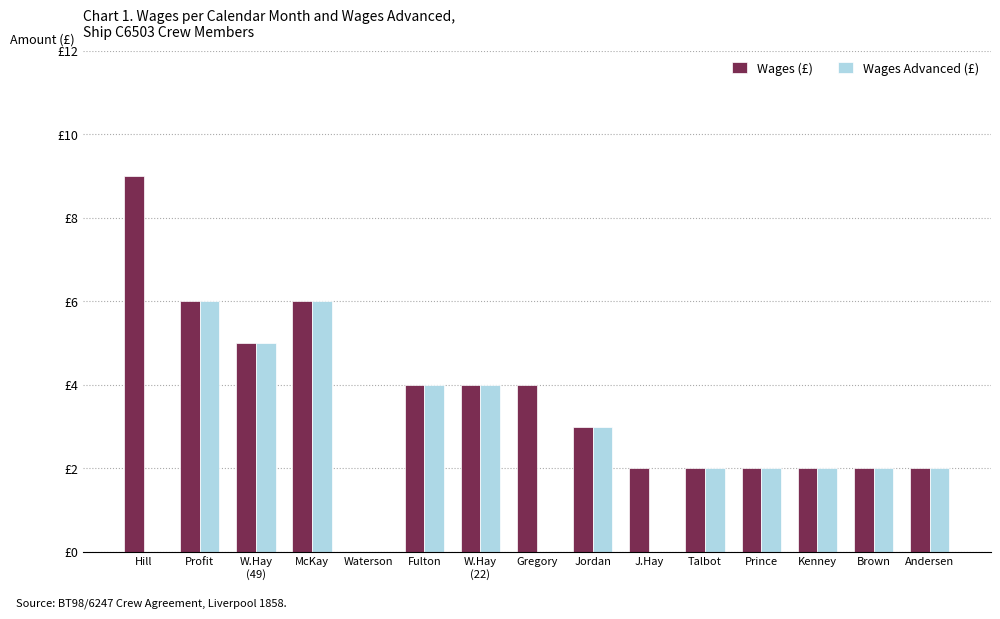

What are all the series names shown in the legend?

Wages (£), Wages Advanced (£)